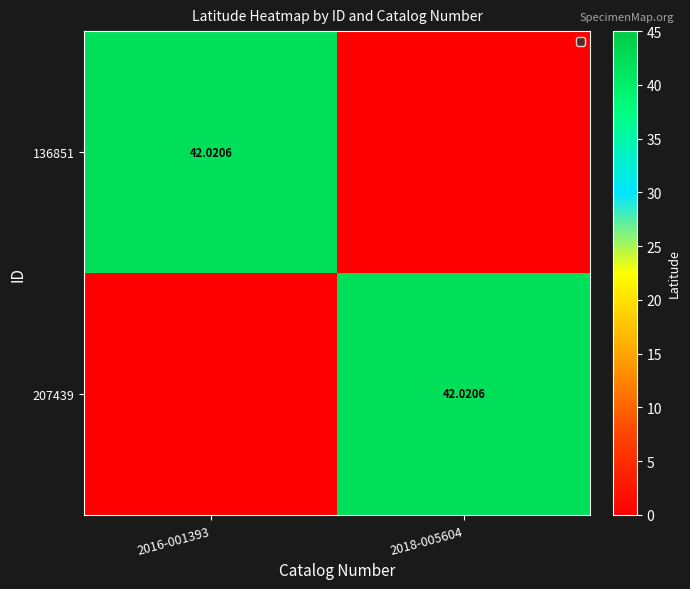

The 136851 series shows 23.2 at 2018-005604. True or false?

False